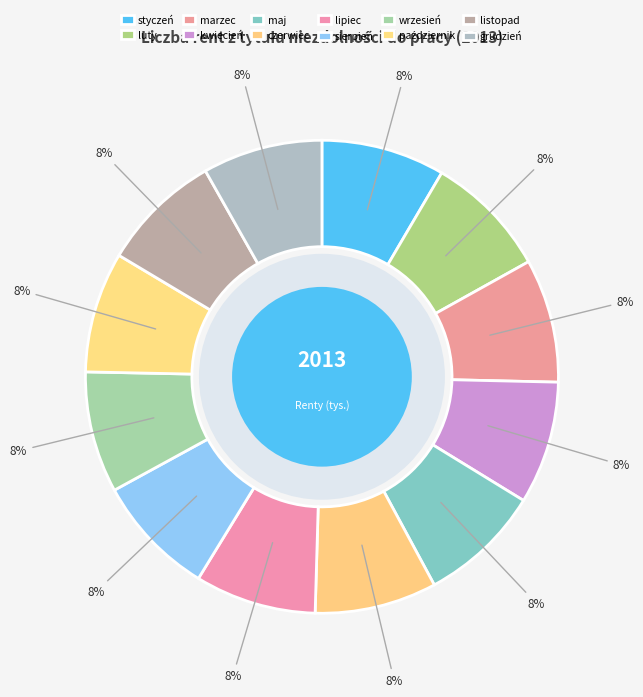

The sierpień slice represents 8% of the pie. True or false?

True